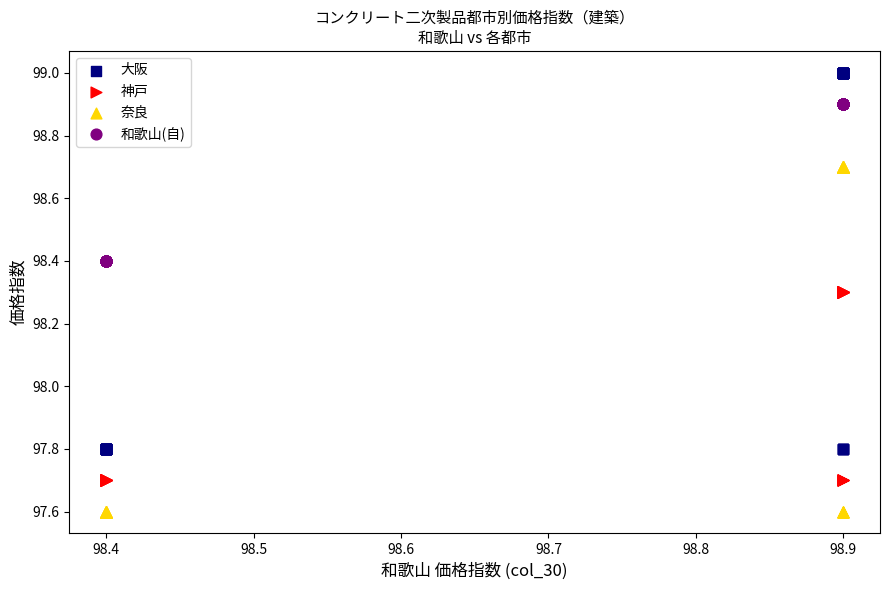

Which series has the largest Y range (max minus min)?

大阪